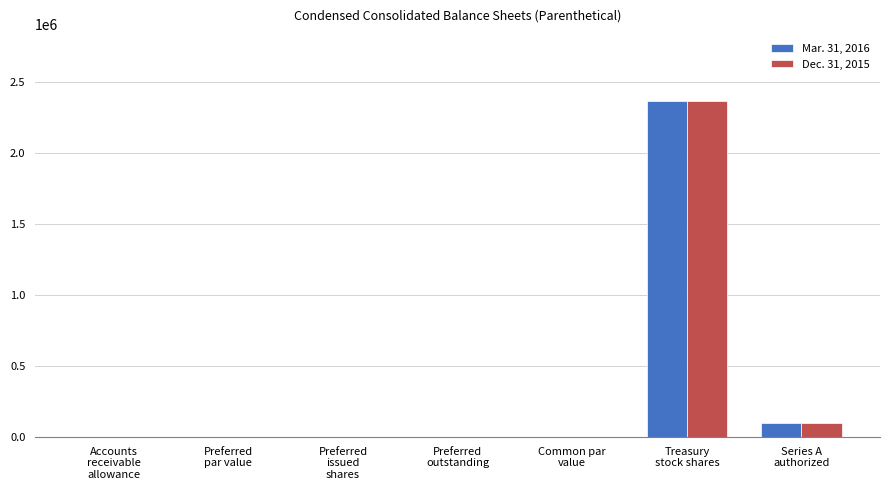

Does the chart contain stacked bars?

No